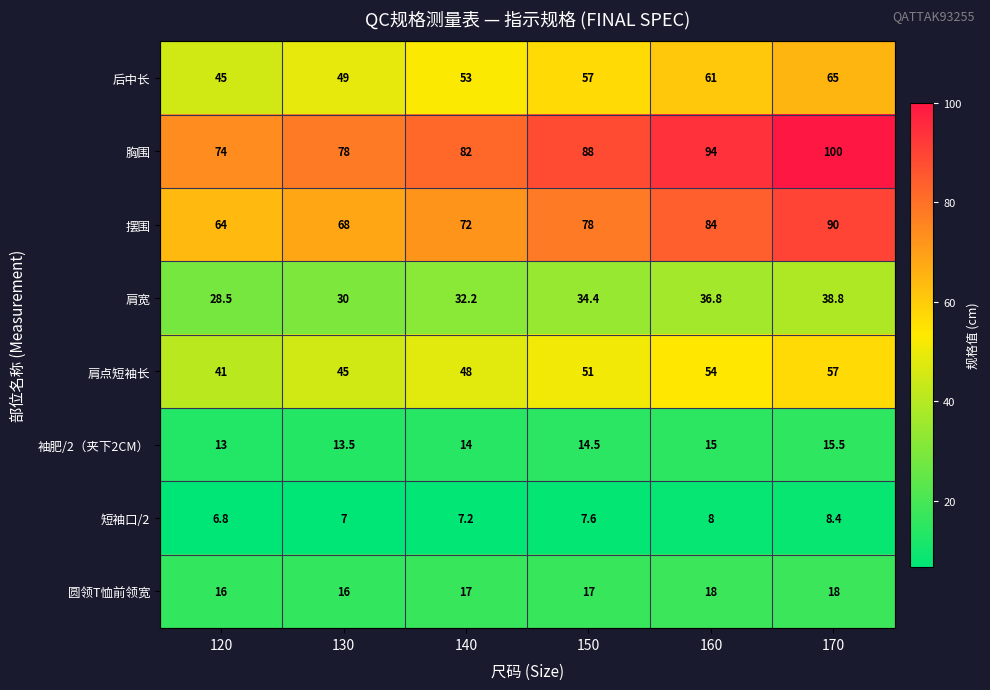

The 短袖口/2 series shows 8.4 at 170. True or false?

True